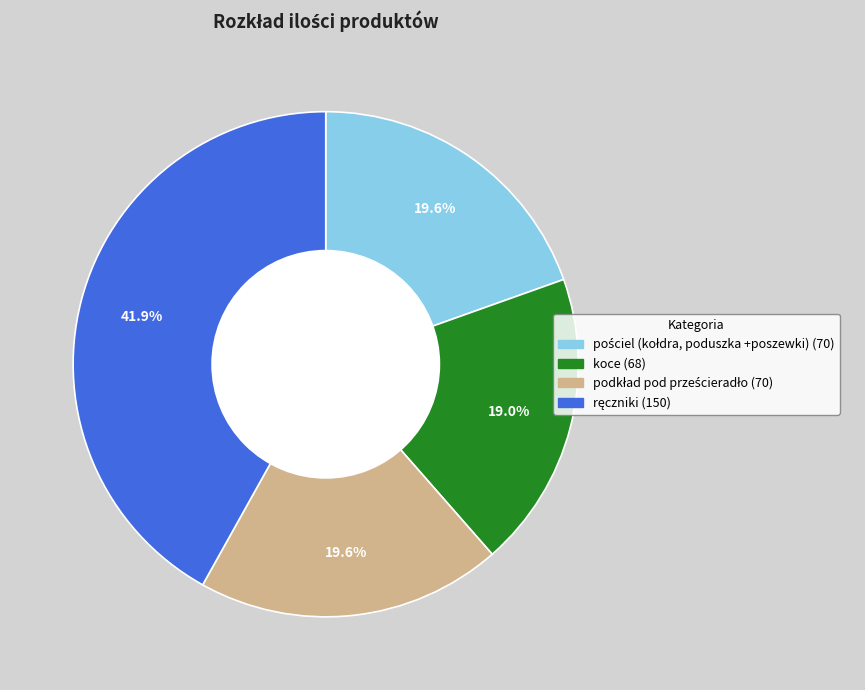

Is there any slice that represents more than half of the pie?

No